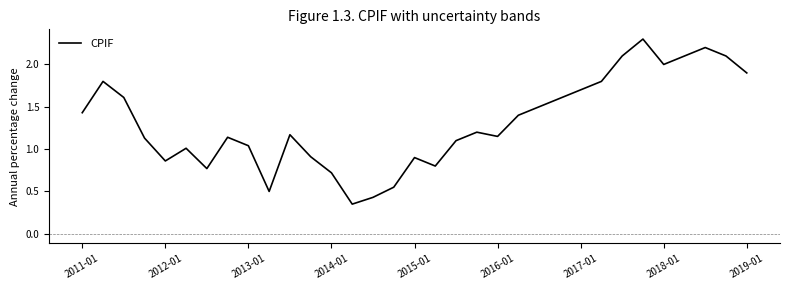

True or false: the data has more than 0 interior local peaks.

True